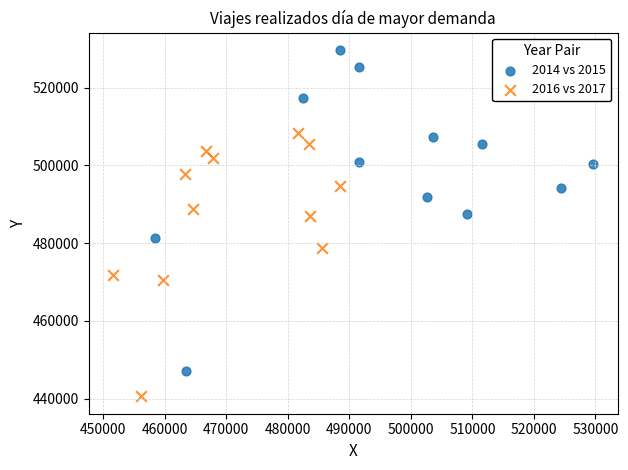

Which series contains the lowest Y value?

2016 vs 2017